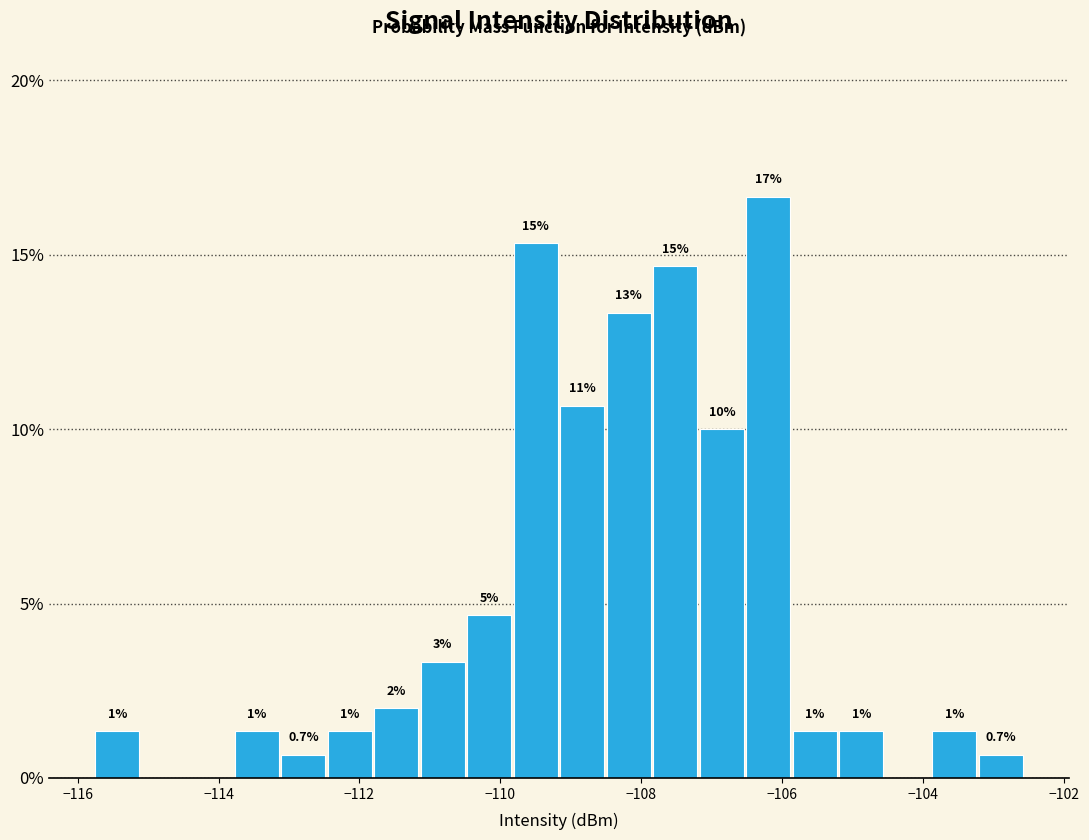

Read against the x-axis, roughly where is the centre of the tallest bar?

-106.2